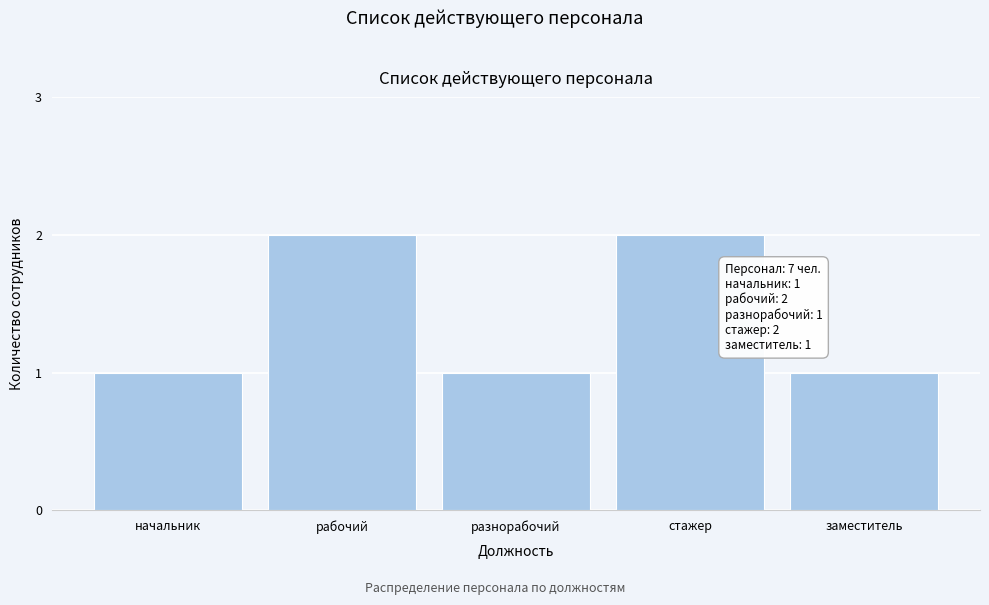

Reading left to right, transcribe all the data shown in this chart.

1	2	1	2	1